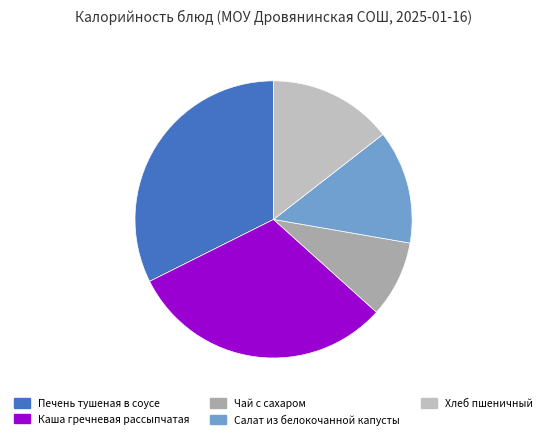

How many segments does this pie chart have?

5